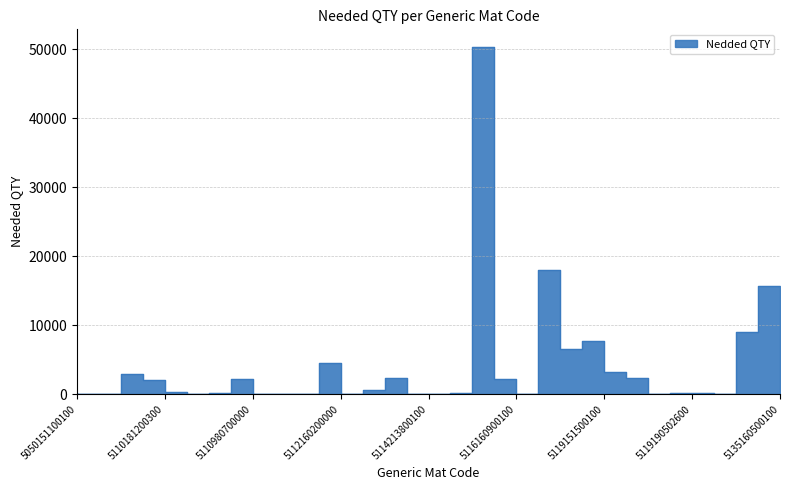

What is the value of the 2nd point from the left?

31